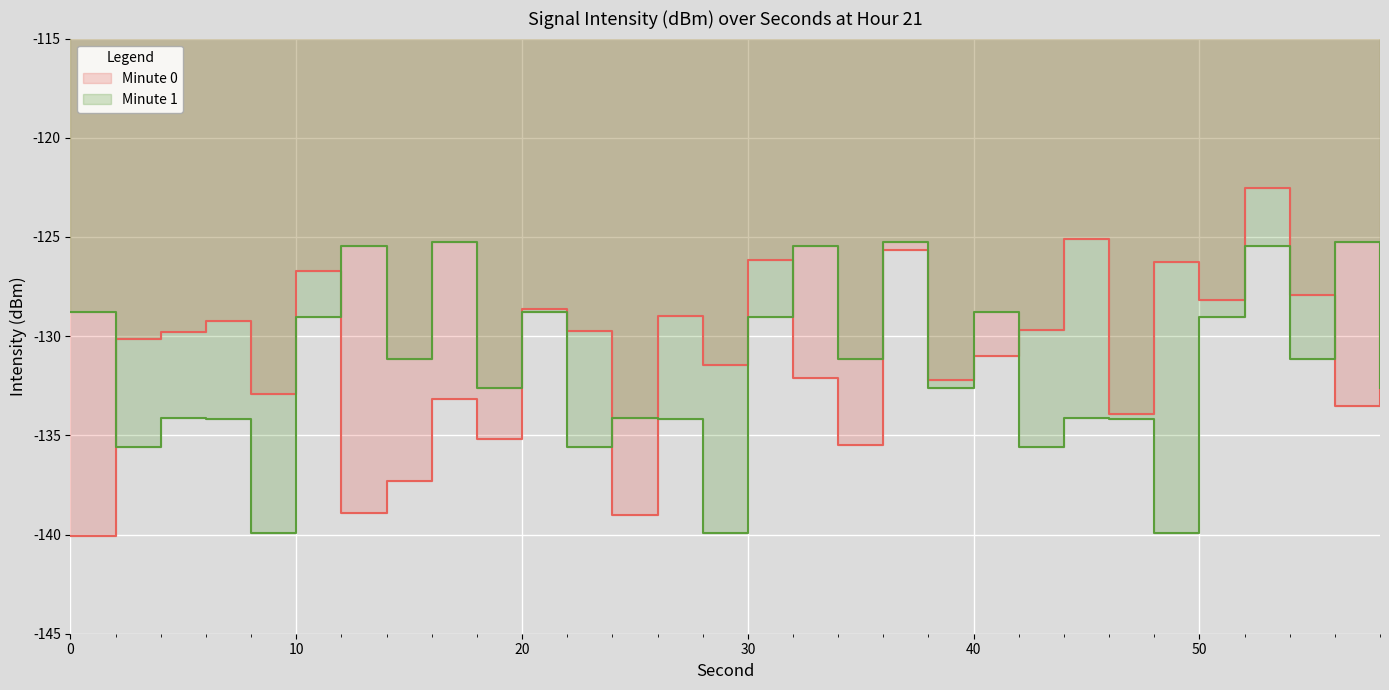

Which category has the lowest value in the mean_intensity_min1 series?

8